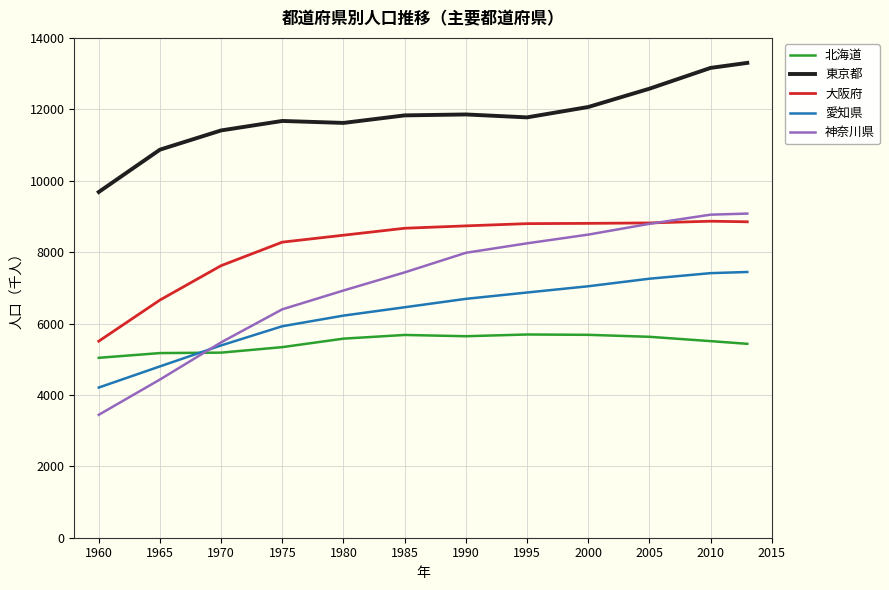

What is the difference between the maximum and minimum values in the 北海道 series?

653.1